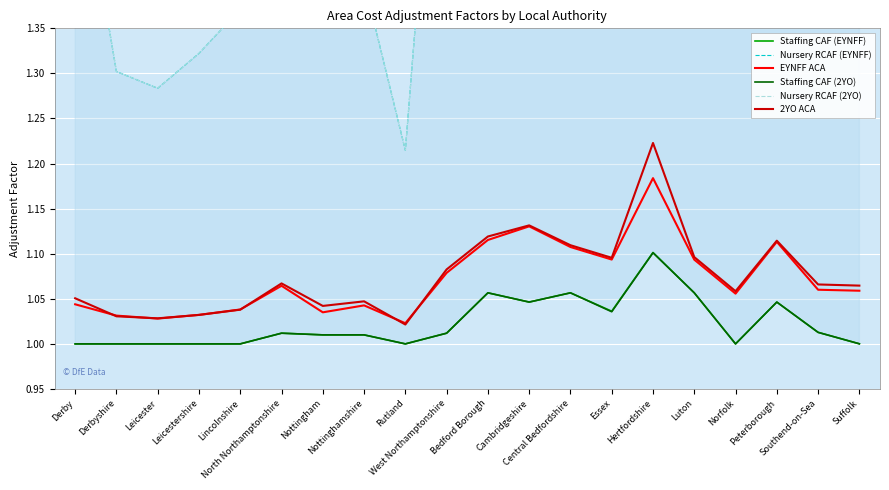

Where is Nursery RCAF (2YO) nearest to the value 1?

Rutland